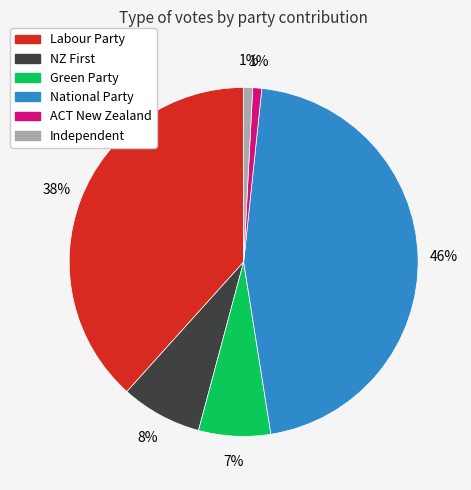

How many segments does this pie chart have?

6